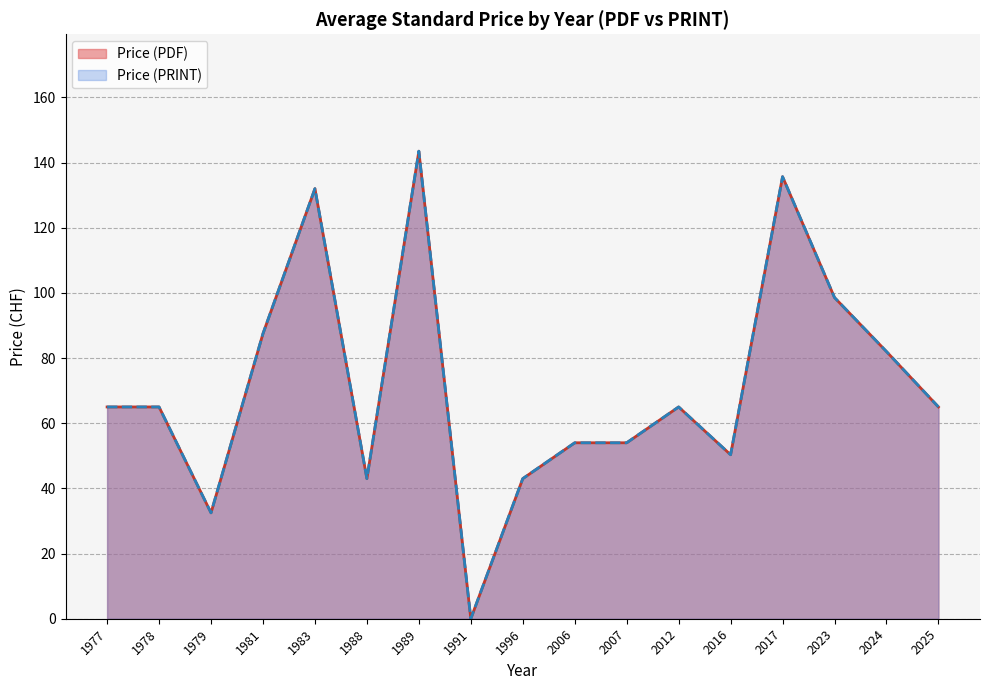

What are all the series names shown in the legend?

Price (PDF), Price (PRINT)